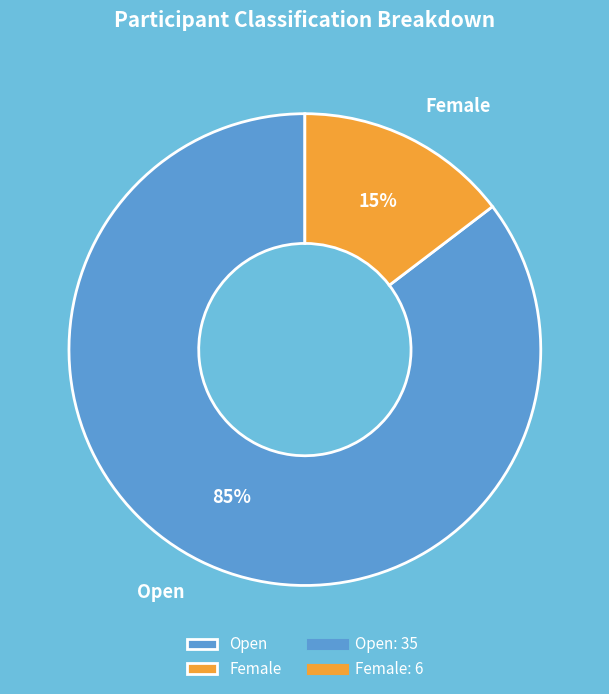

To the nearest percent, what portion does Open represent?

85%